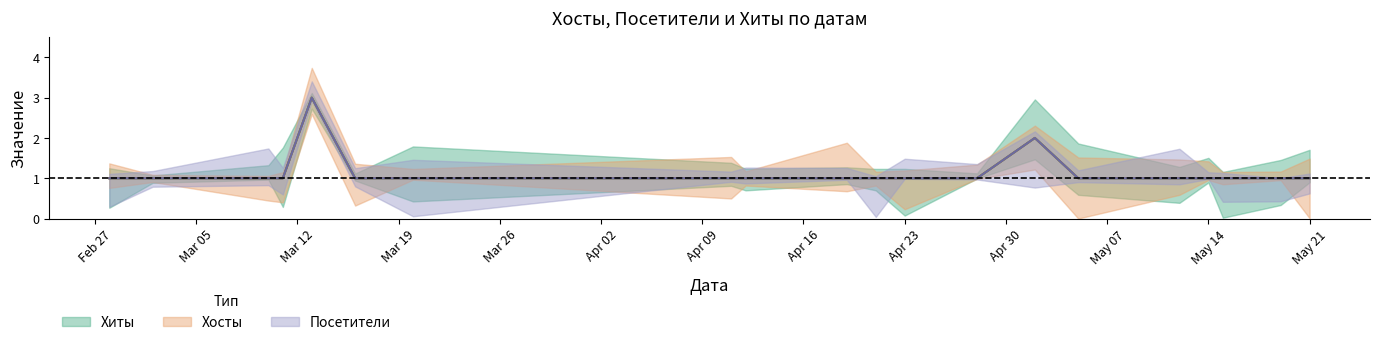

True or false: Посетители and Хиты cross at least once.

False